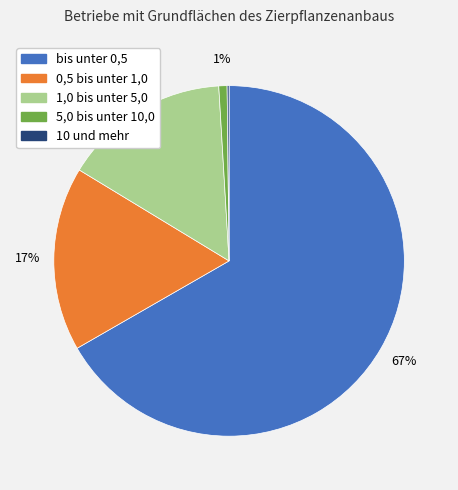

Combined, do 0,5 bis unter 1,0 and 1,0 bis unter 5,0 account for over 50%?

No